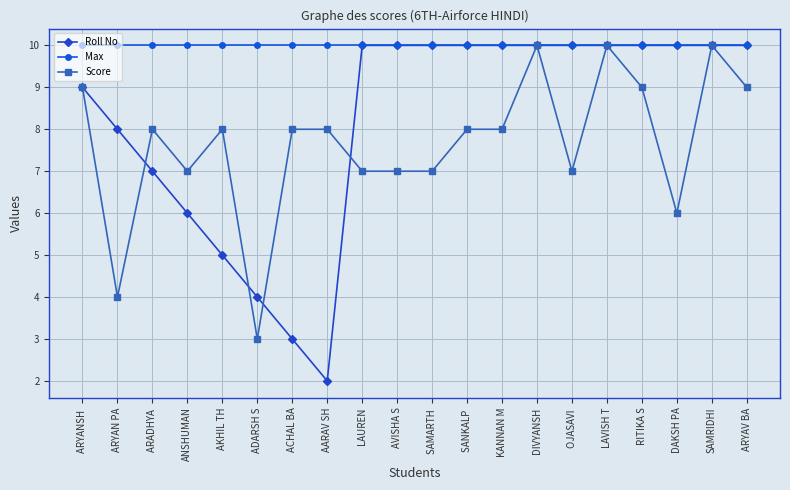

Reading left to right, list all the values displayed in this chart.

Roll No: 9	8	7	6	5	4	3	2	10	10	10	10	10	10	10	10	10	10	10	10
Max: 10	10	10	10	10	10	10	10	10	10	10	10	10	10	10	10	10	10	10	10
Score: 9	4	8	7	8	3	8	8	7	7	7	8	8	10	7	10	9	6	10	9